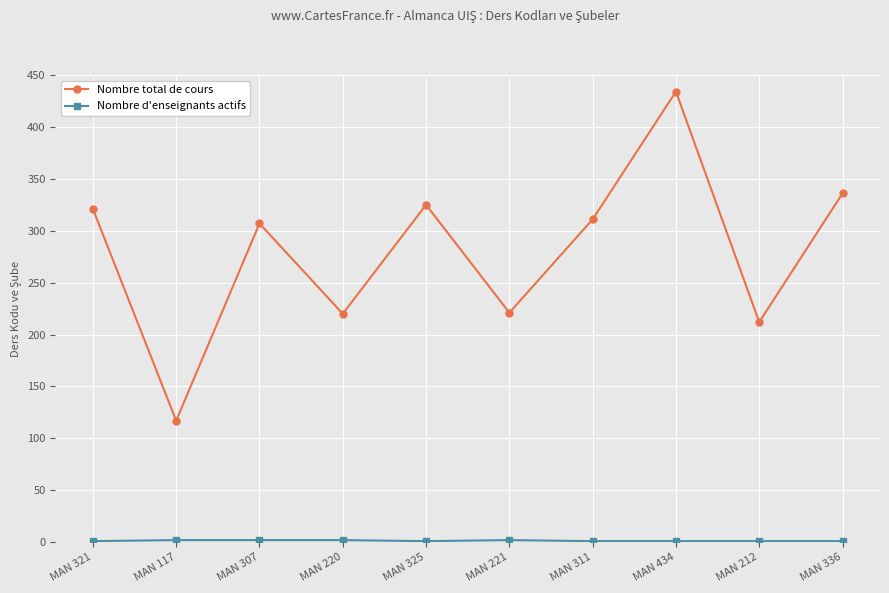

Which series changed the most between MAN 434 and MAN 212?

Nombre total de cours